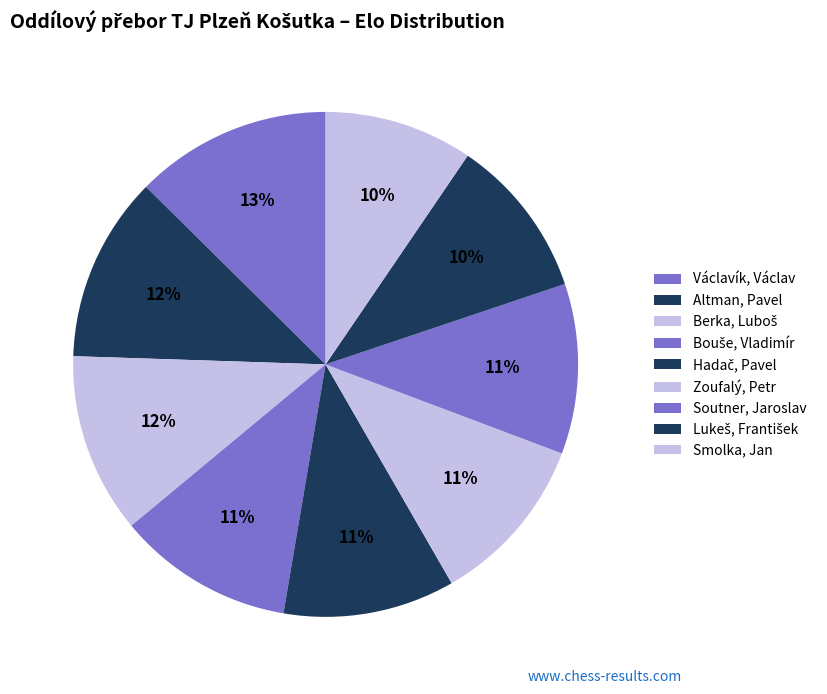

What is the change in value from Václavík, Václav to Berka, Luboš?

-154